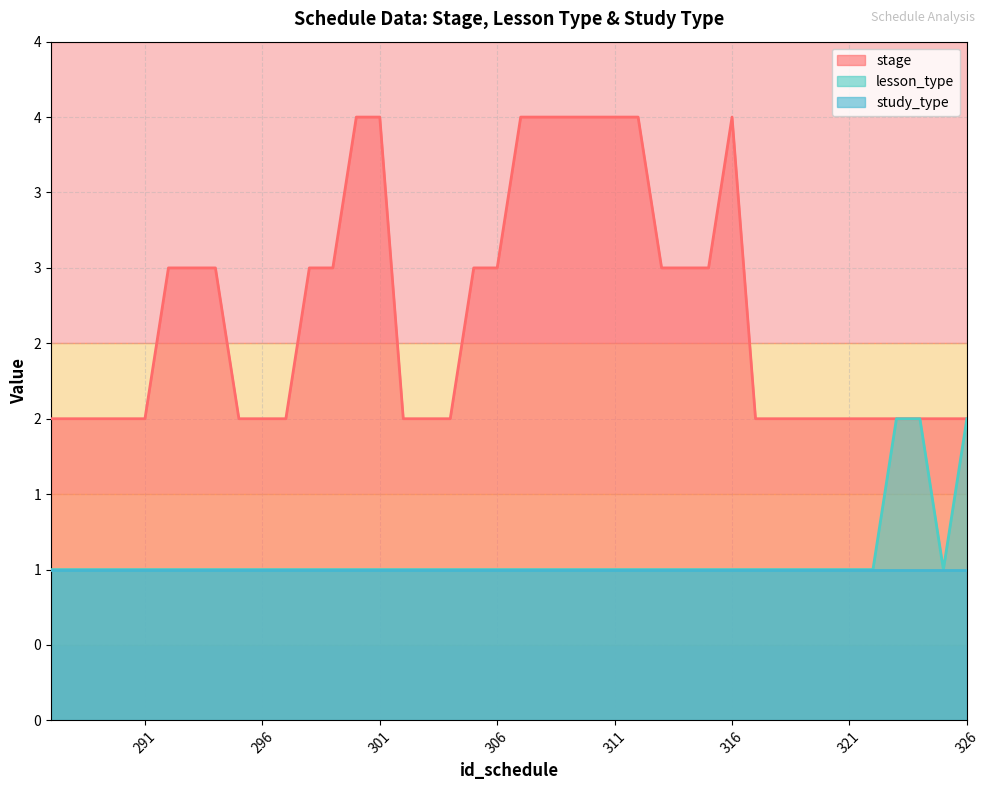

Is the value of lesson_type at 296 greater than the value of stage at 306?

No